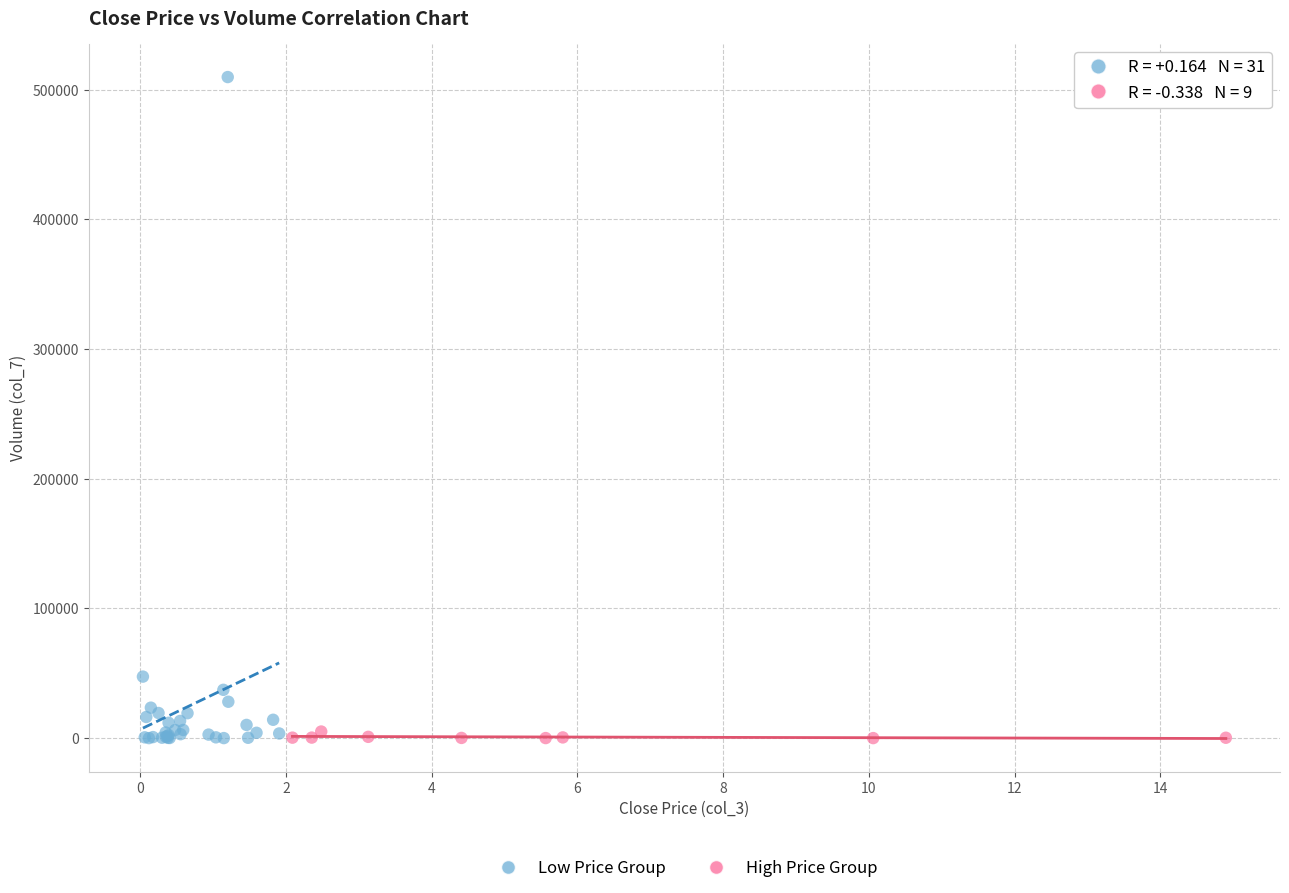

Which series reaches the maximum Y coordinate?

Low Price Group